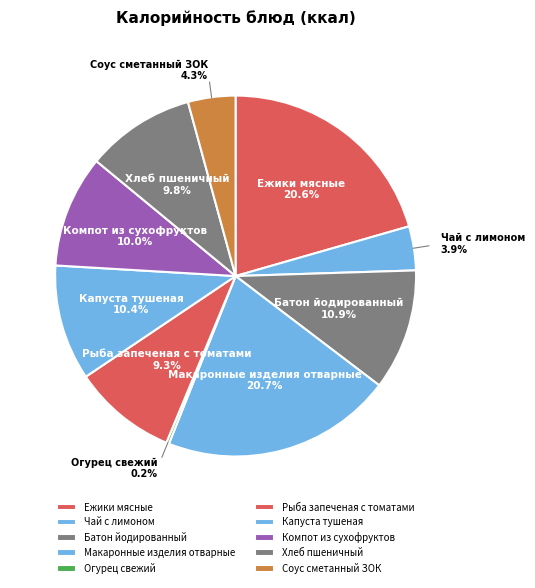

Does Ежики мясные represent more than half of the total?

No